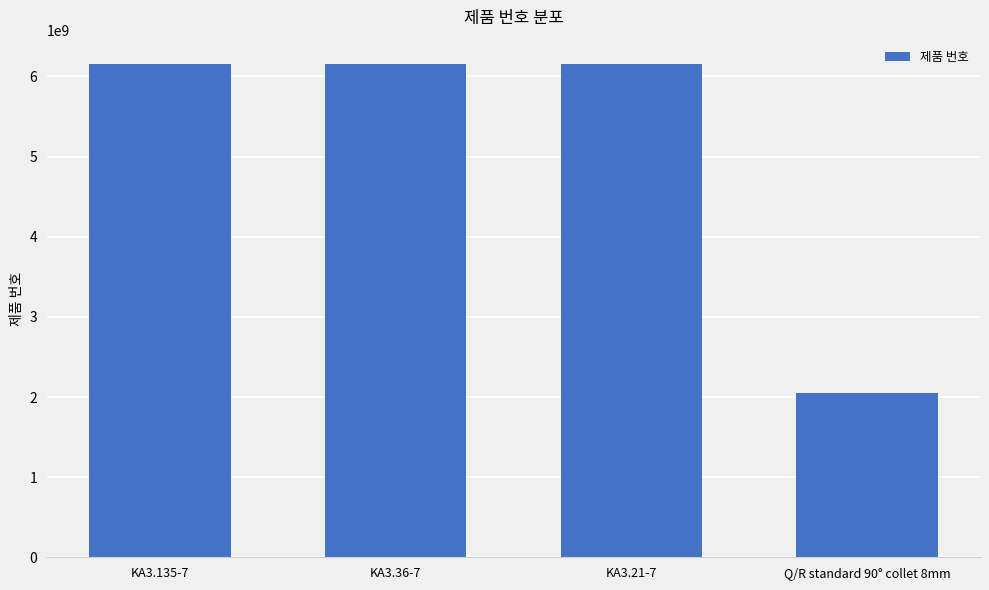

The value at KA3.21-7 is 1850136472. True or false?

False